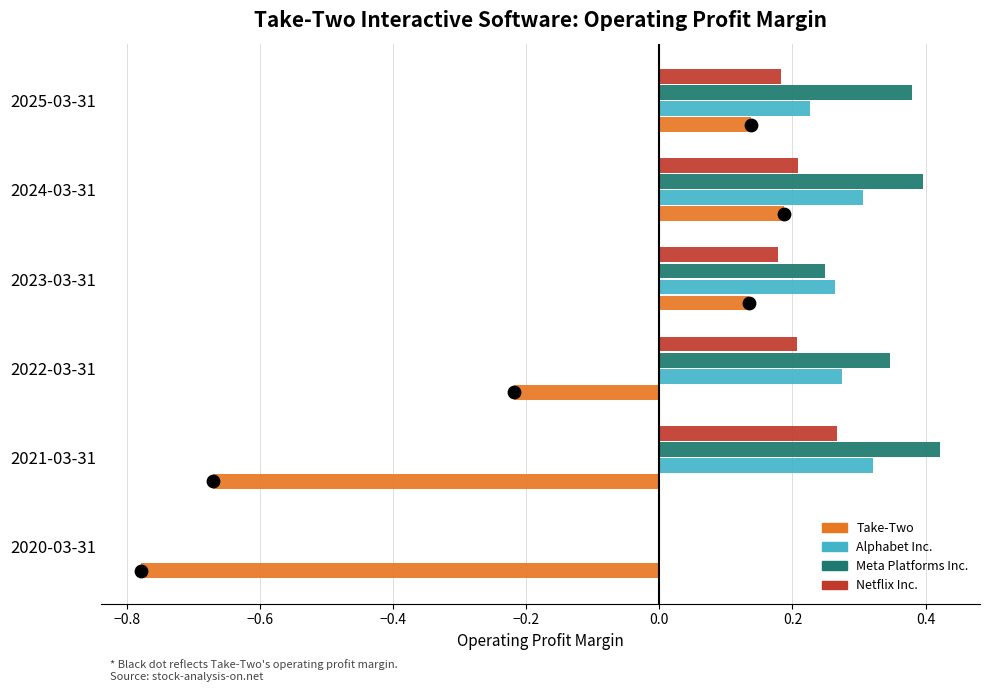

Which series has the widest spread of Y values?

Take-Two